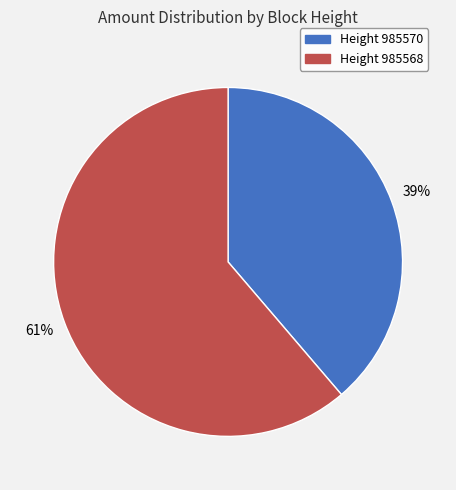

Is it true that Height 985568 is 61% of the pie?

True